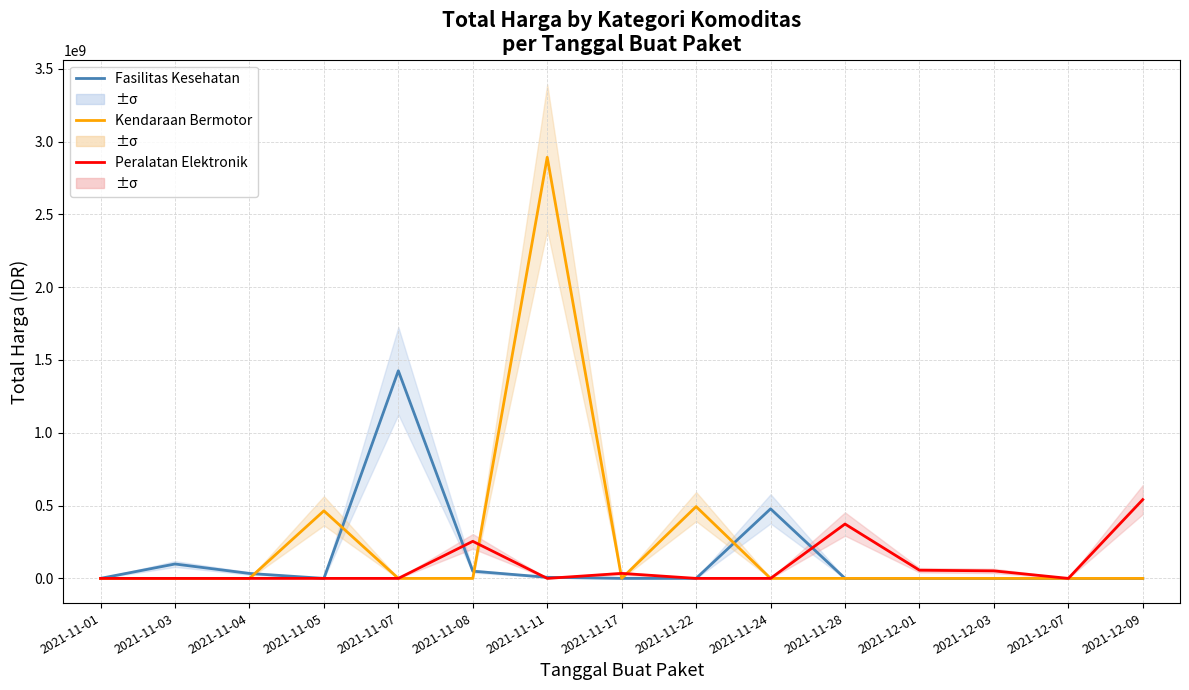

Rank the series at 2021-12-09 from highest to lowest value.

Peralatan Elektronik, Fasilitas Kesehatan, Kendaraan Bermotor